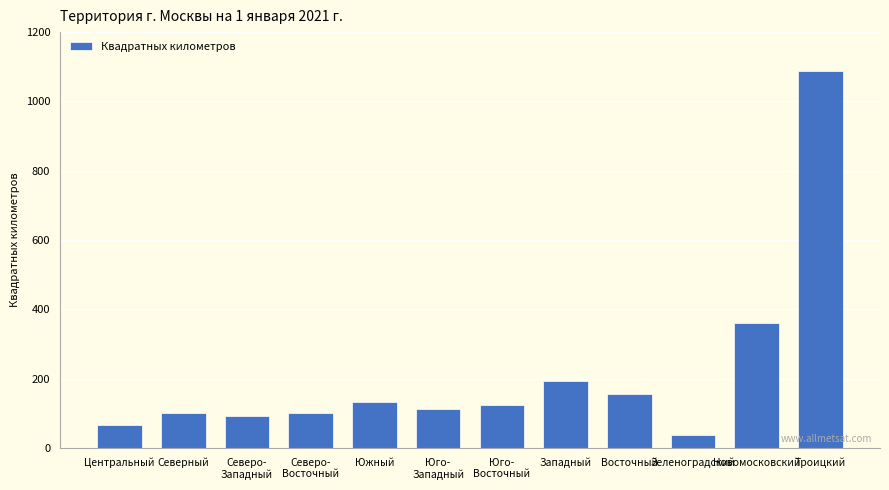

What is the sum of the values at Восточный and Новомосковский?

514.9